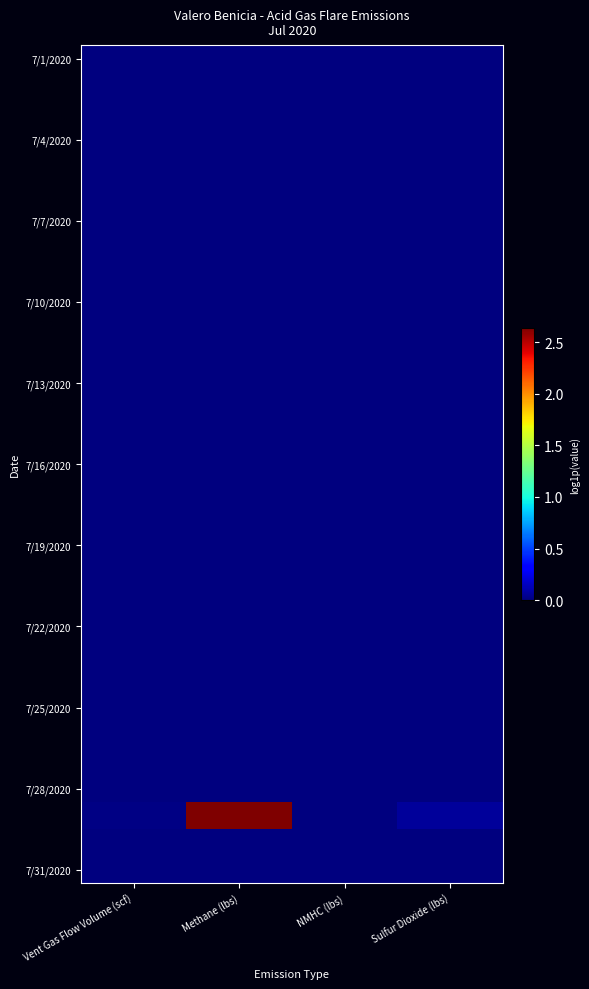

Count the number of categories in the chart.

4